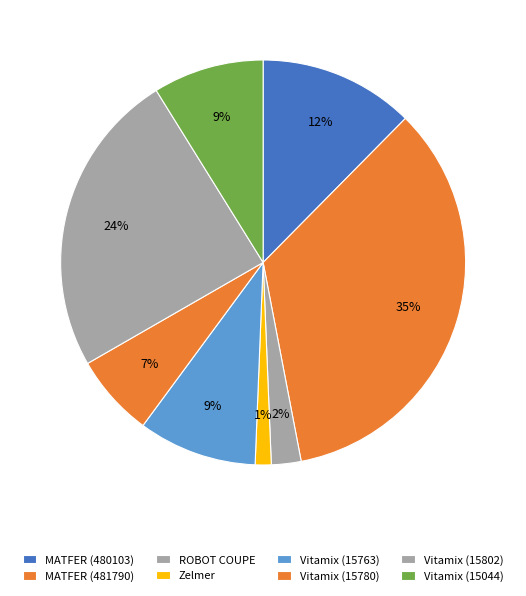

Is Vitamix (15780) the majority of the pie?

No